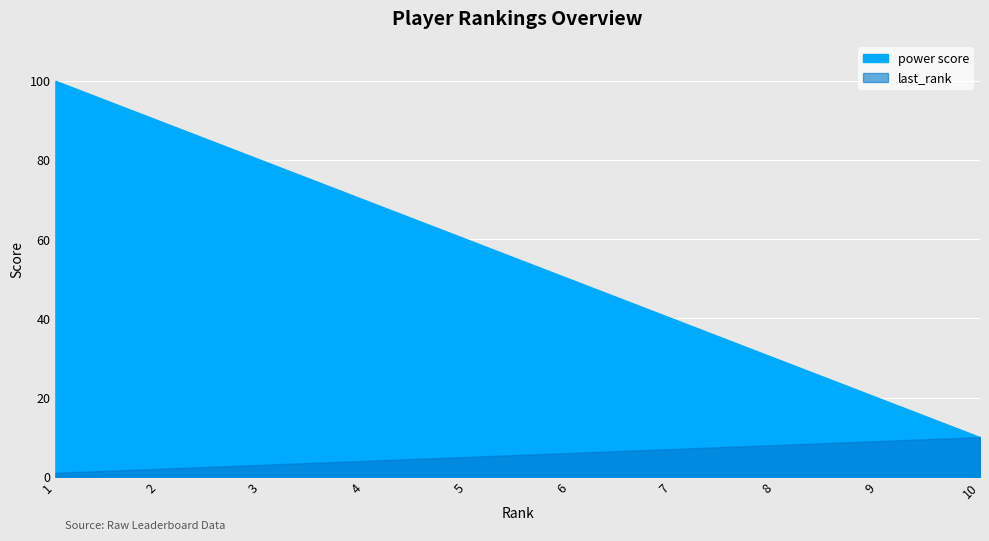

What is the average value of the power score series?

55